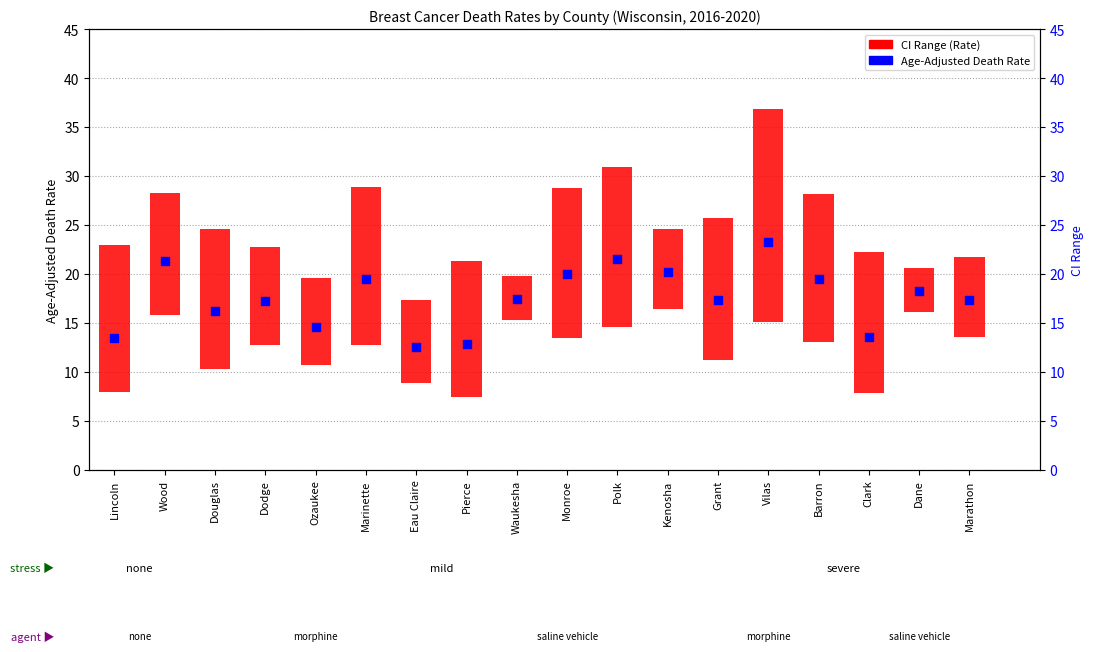

What are all the series names shown in the legend?

CI Range (Rate), Age-Adjusted Death Rate